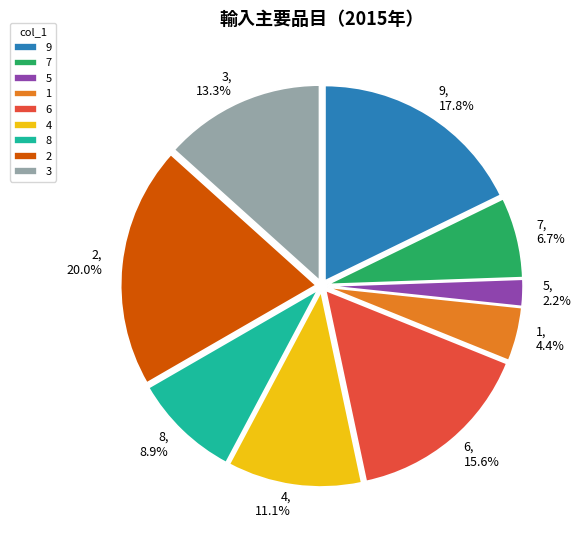

Count the number of slices in the pie.

9